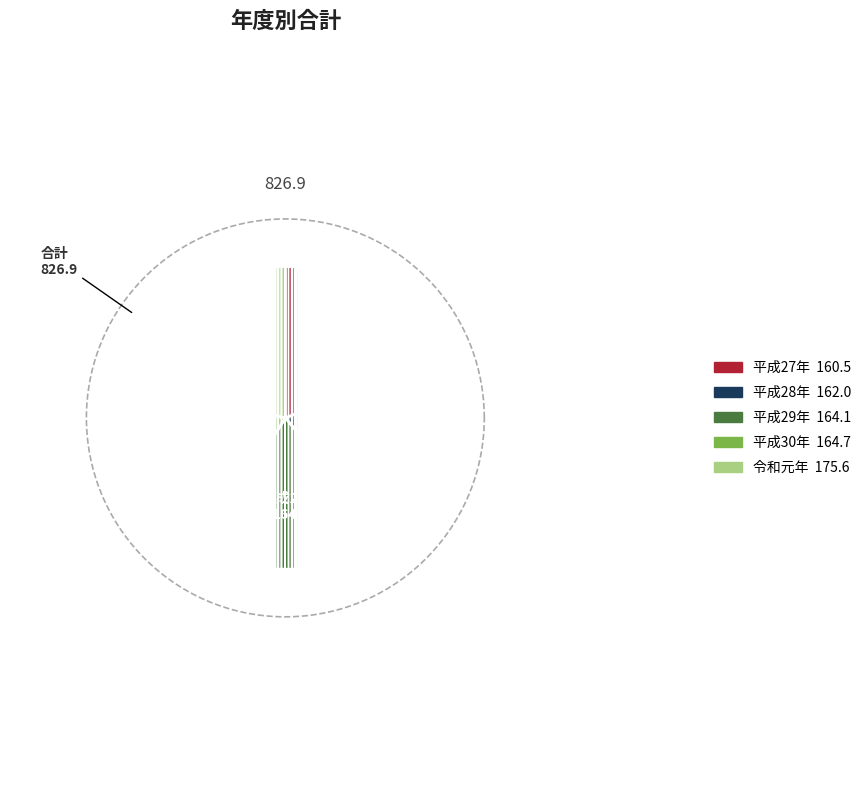

True or false: 令和元年 accounts for 11% of the total.

False